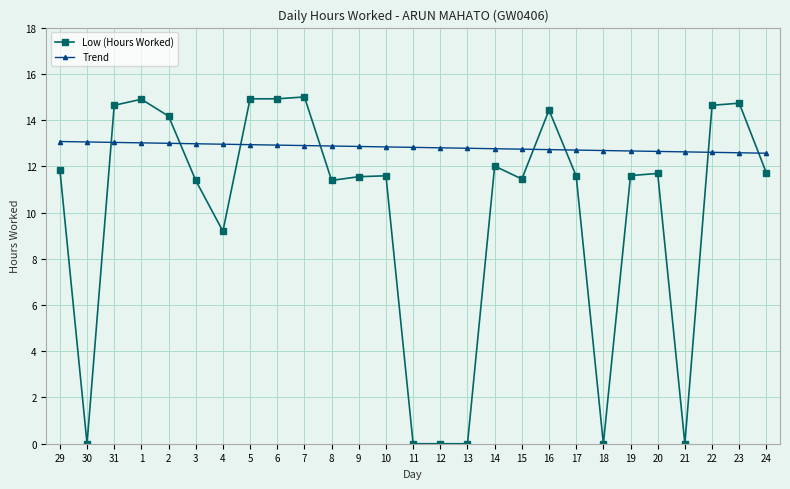

The Low (Hours Worked) series shows 11.9 at 29. True or false?

True